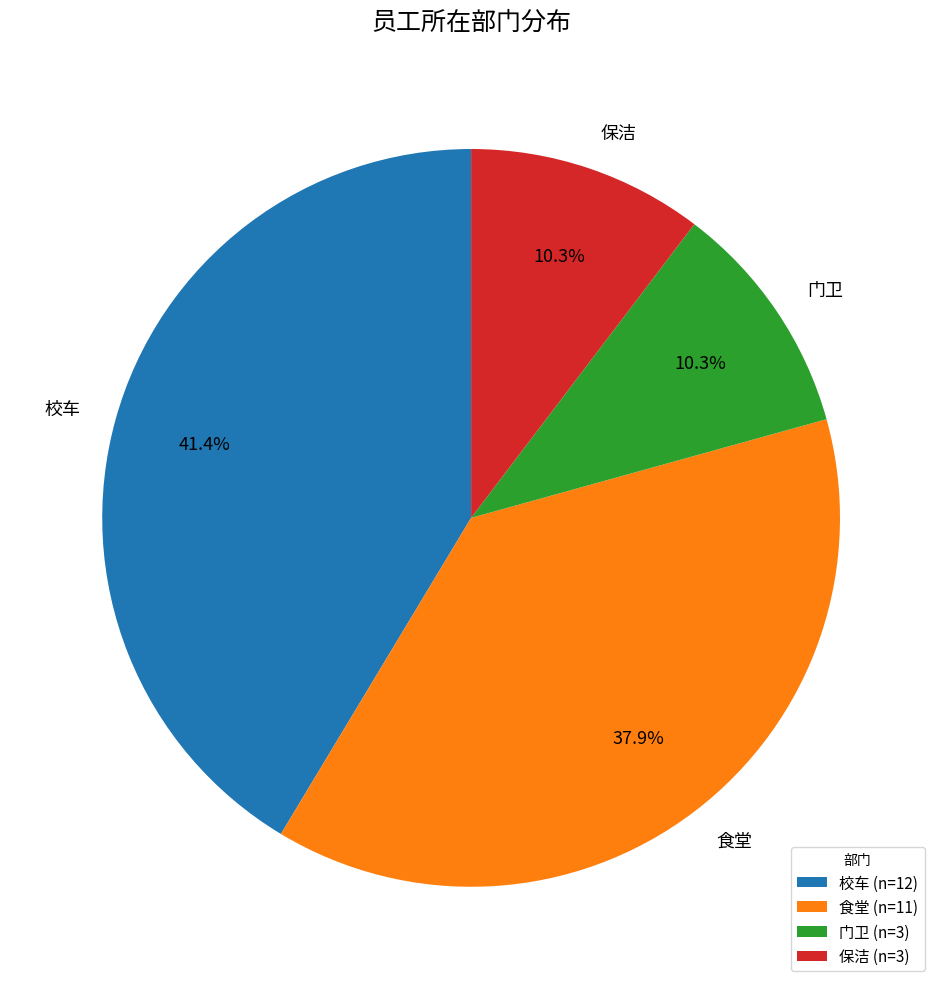

To the nearest percent, what is the difference between the largest and smallest slice percentages?

31%